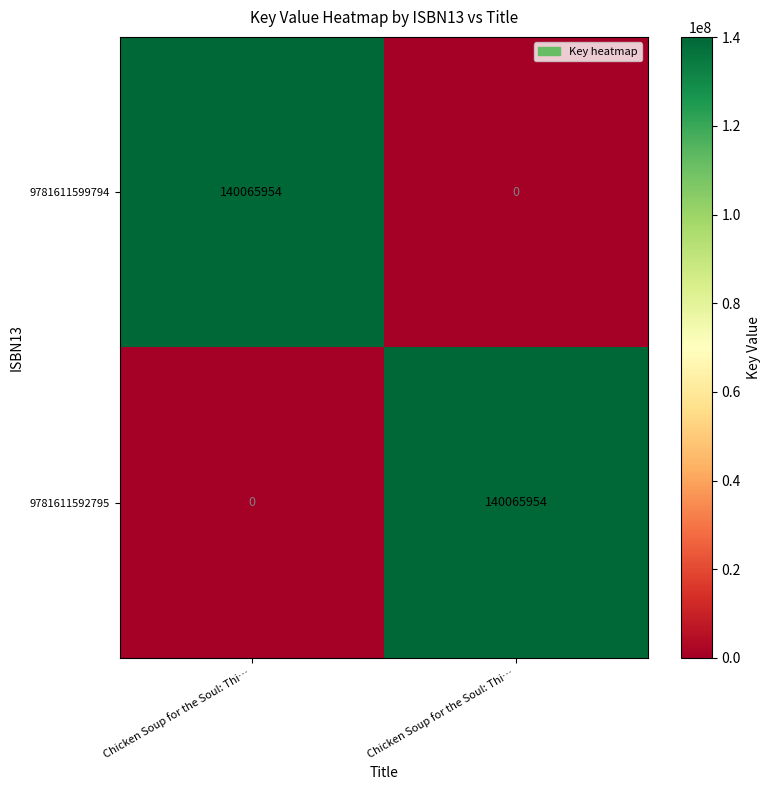

How many values in 9781611599794 are above zero?

1